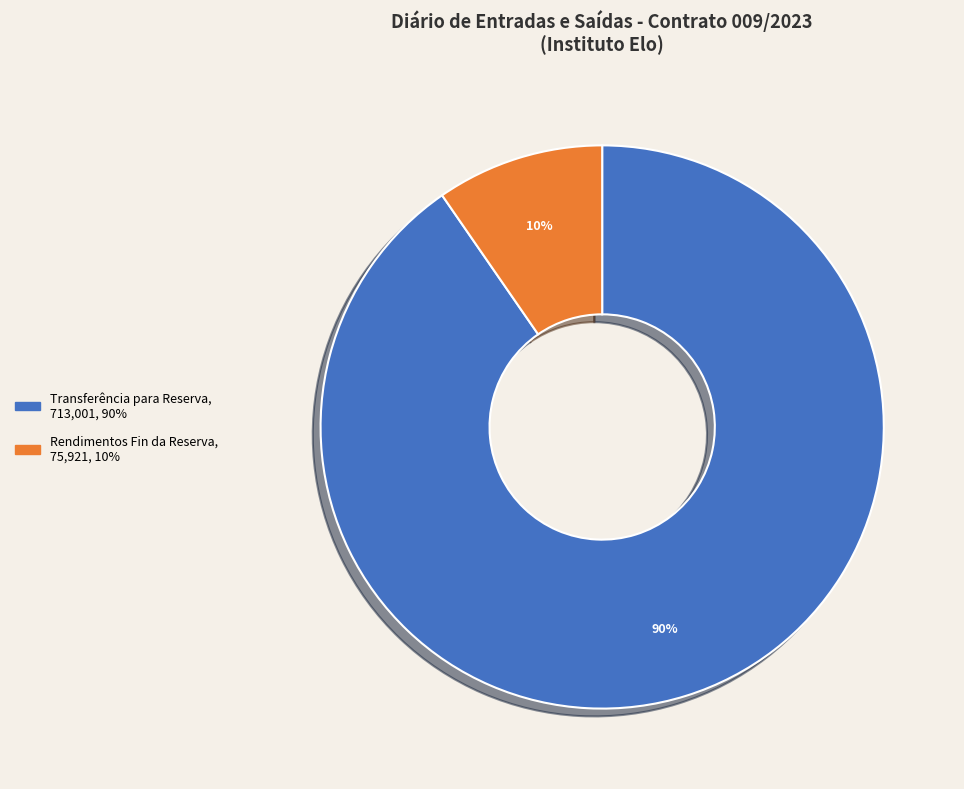

To the nearest percent, what is the average slice percentage?

50%